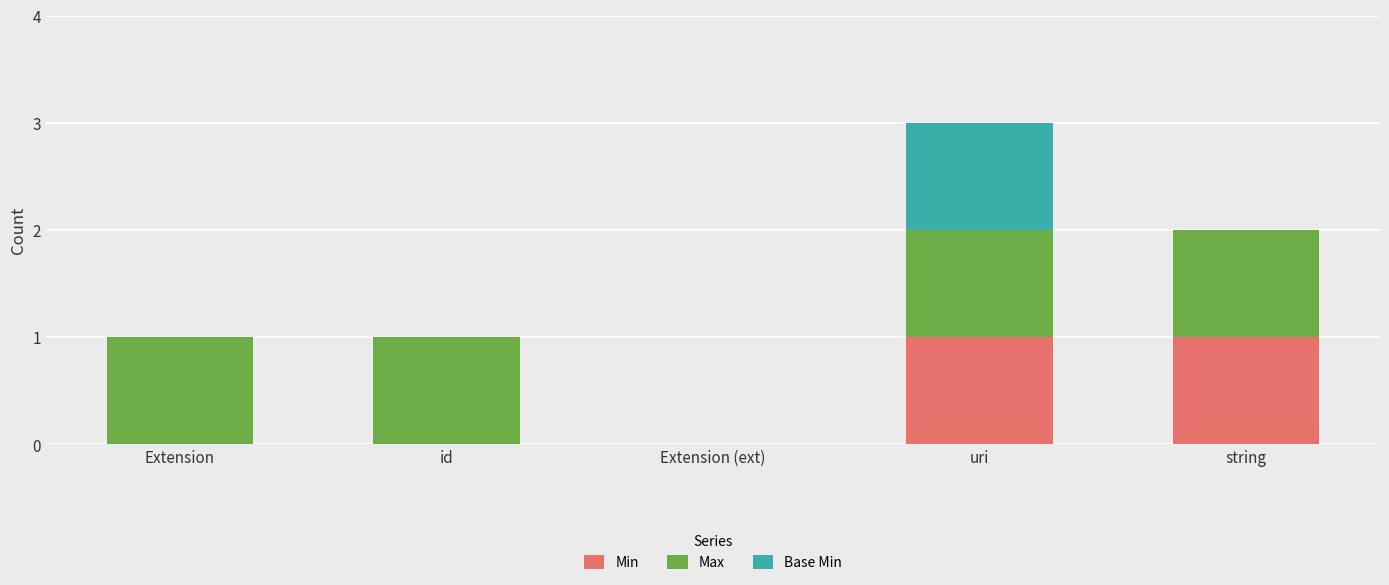

Are the bars horizontal?

No